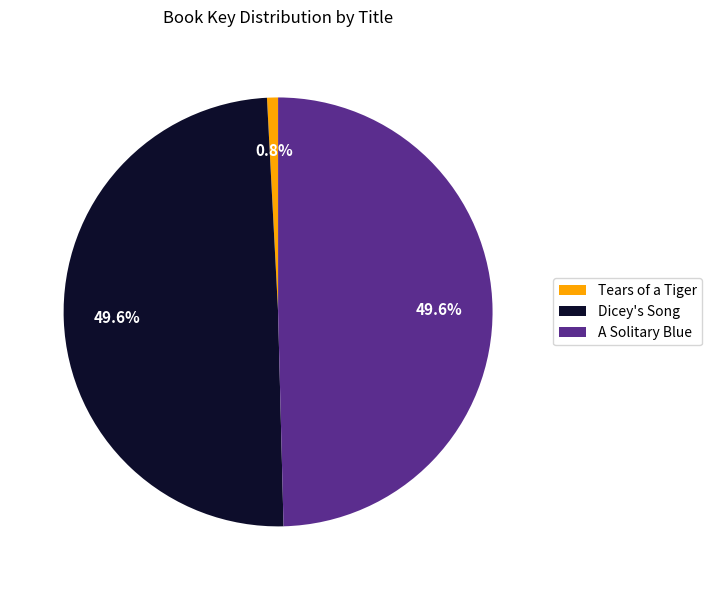

To the nearest percent, what portion does A Solitary Blue represent?

50%